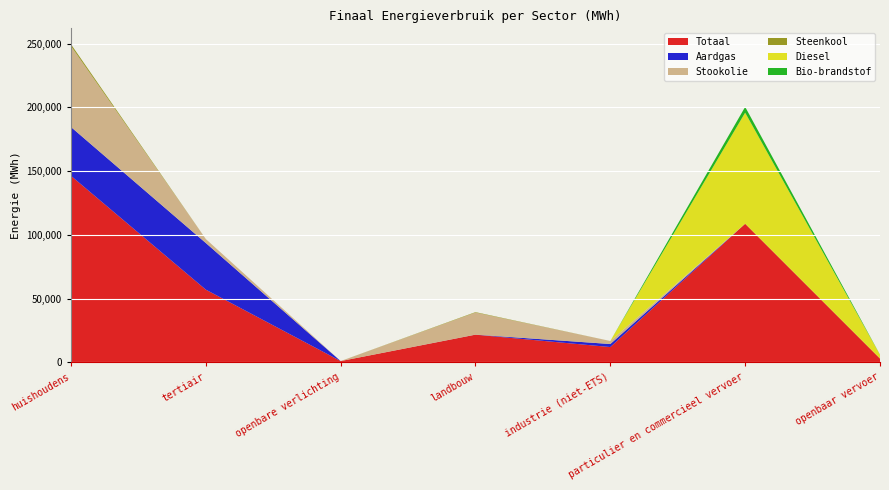

Reading right to left, list all the values displayed in this chart.

Totaal: openbaar vervoer=3051.8	particulier en commercieel vervoer=108765.3	industrie (niet-ETS)=12071.4	landbouw=21773.1	openbare verlichting=1071.4	tertiair=57094.1	huishoudens=146365.2
Aardgas: openbaar vervoer=0.0	particulier en commercieel vervoer=5.1	industrie (niet-ETS)=2380.6	landbouw=43.4	openbare verlichting=0.0	tertiair=36581.5	huishoudens=38273.6
Stookolie: openbaar vervoer=0.0	particulier en commercieel vervoer=0.0	industrie (niet-ETS)=2347.1	landbouw=17288.2	openbare verlichting=0.0	tertiair=3126.8	huishoudens=63486.5
Steenkool: openbaar vervoer=0.0	particulier en commercieel vervoer=0.0	industrie (niet-ETS)=8.5	landbouw=360.7	openbare verlichting=0.0	tertiair=0.0	huishoudens=1429.6
Diesel: openbaar vervoer=2913.6	particulier en commercieel vervoer=87136.4	industrie (niet-ETS)=0.0	landbouw=0.0	openbare verlichting=0.0	tertiair=0.0	huishoudens=0.0
Bio-brandstof: openbaar vervoer=124.8	particulier en commercieel vervoer=4517.2	industrie (niet-ETS)=0.0	landbouw=0.0	openbare verlichting=0.0	tertiair=0.0	huishoudens=0.0